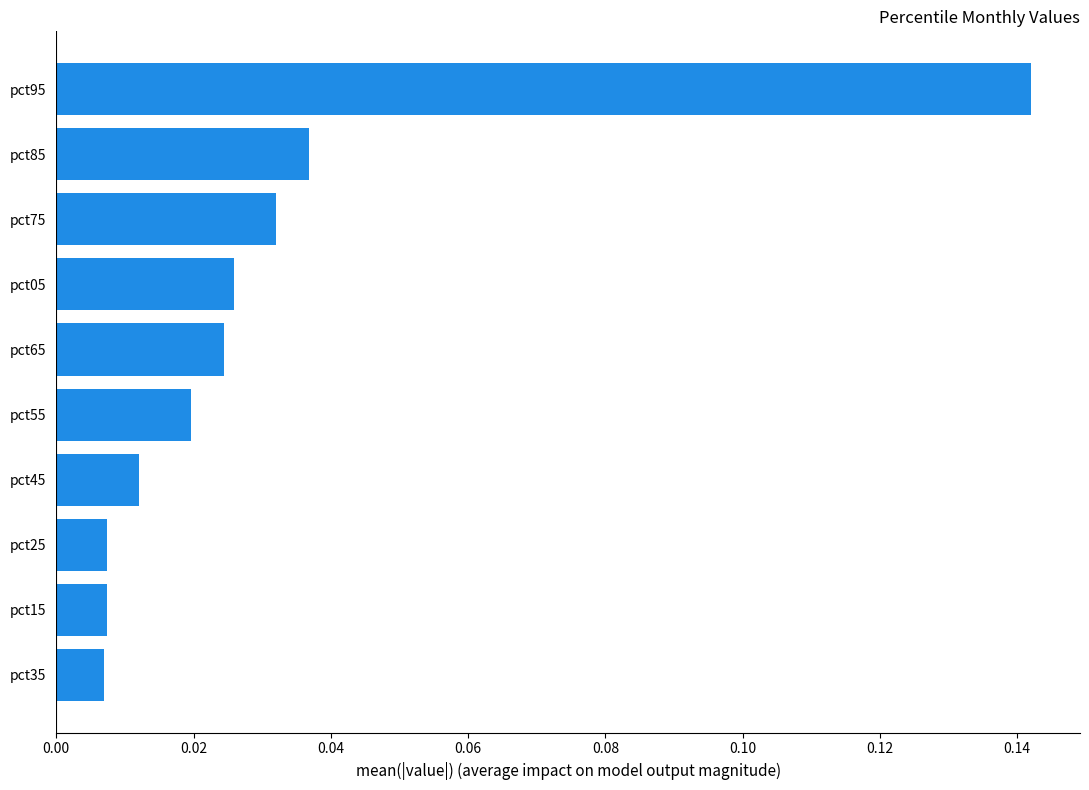

What position from the bottom is pct65?

6